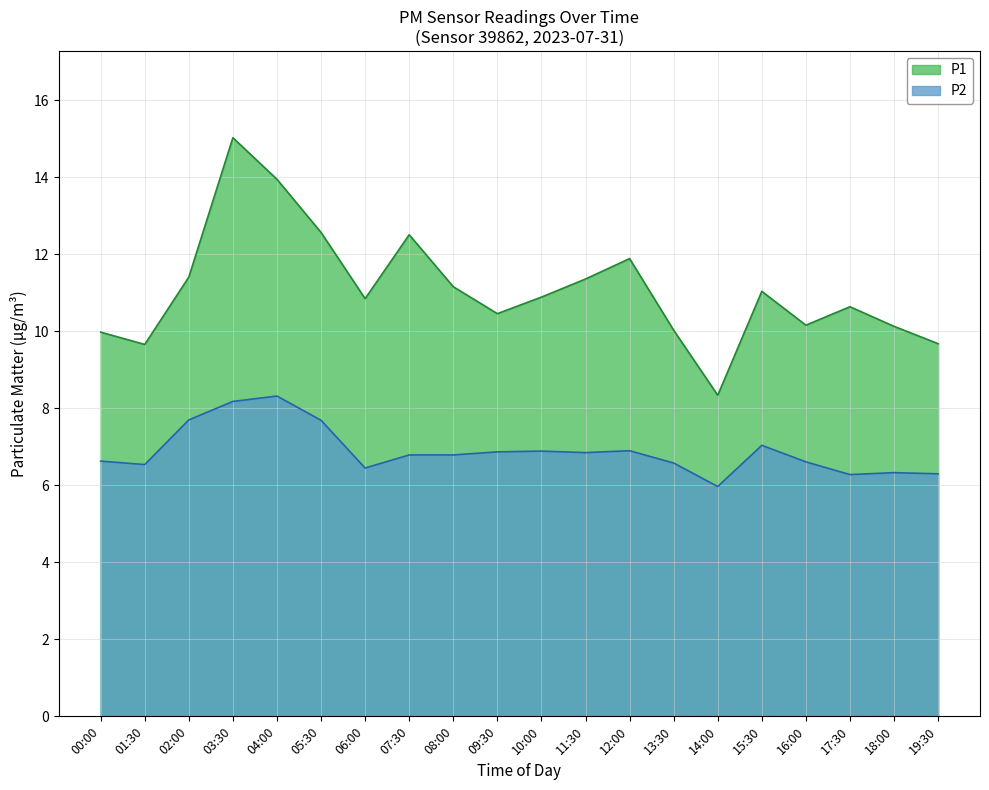

What is the spread (max minus min) of values at 01:30?

3.1